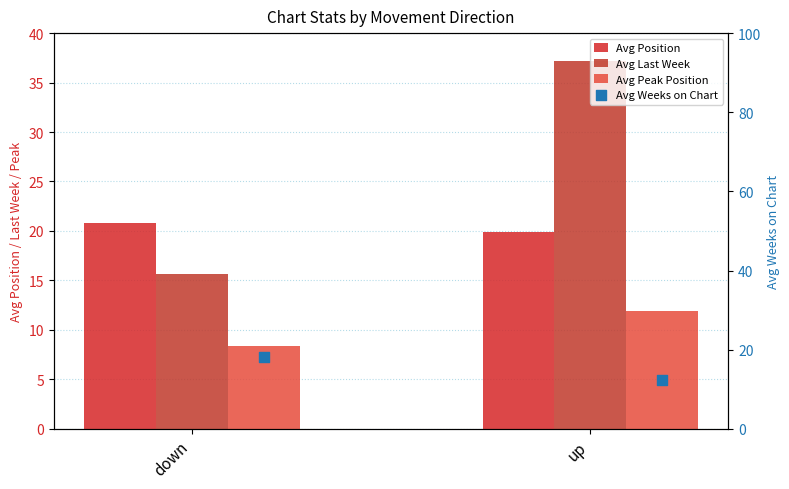

At how many categories does at least one series exceed 23?

1